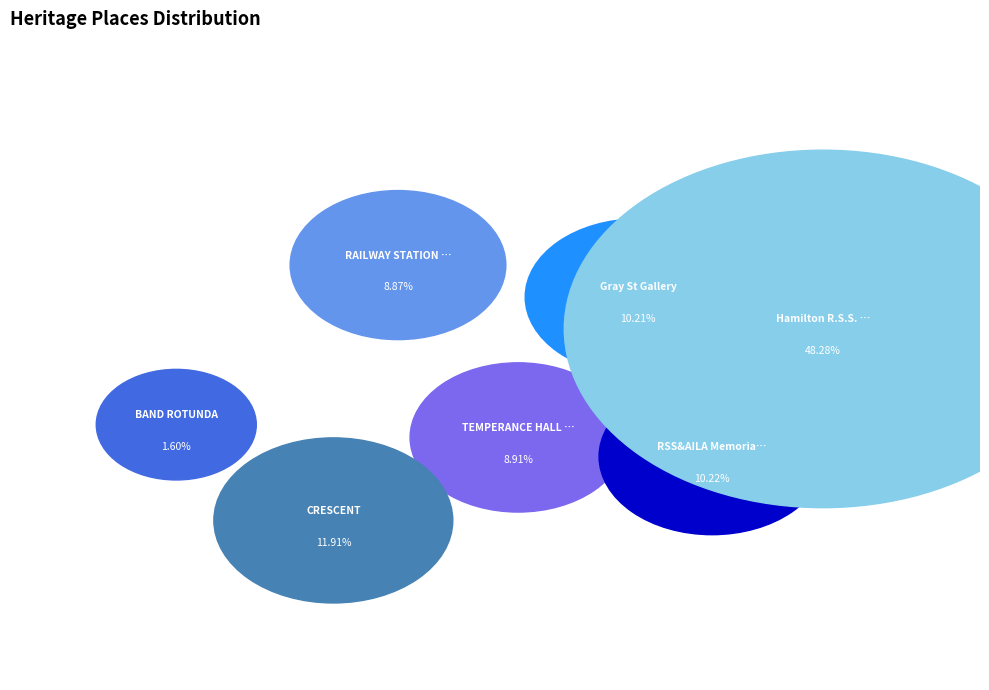

To the nearest percent, what is the combined percentage of RAILWAY STATION (FORMER) and RSS&AILA Memorial Hall?

19%